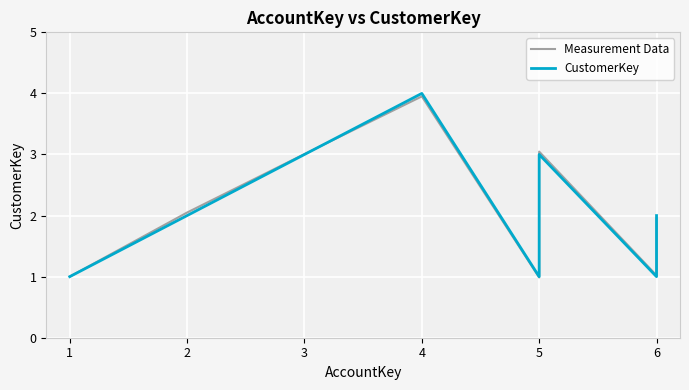

The Measurement Data series shows 0.4 at 5. True or false?

False